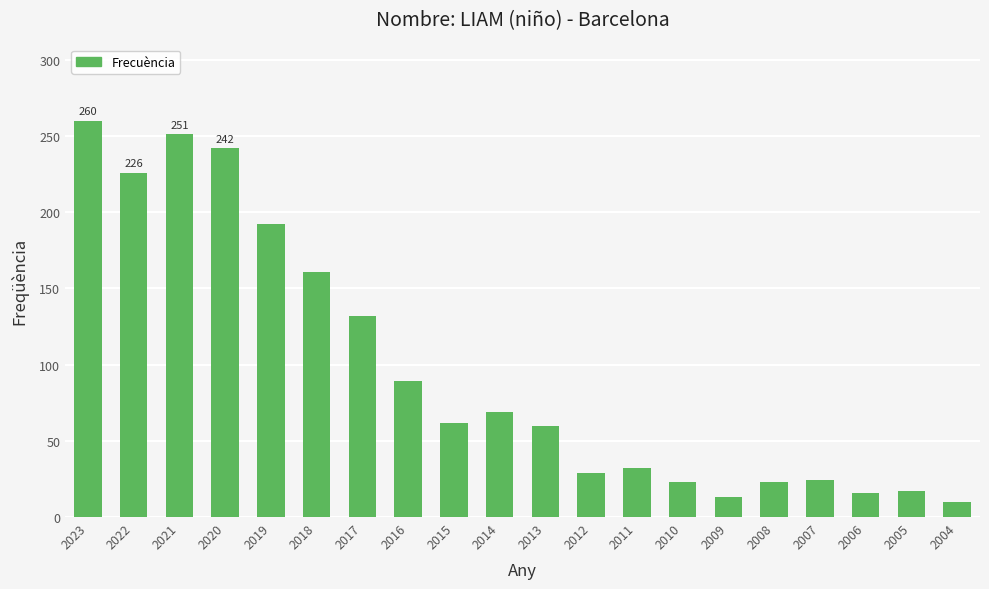

The value at 2020 is 242. True or false?

True